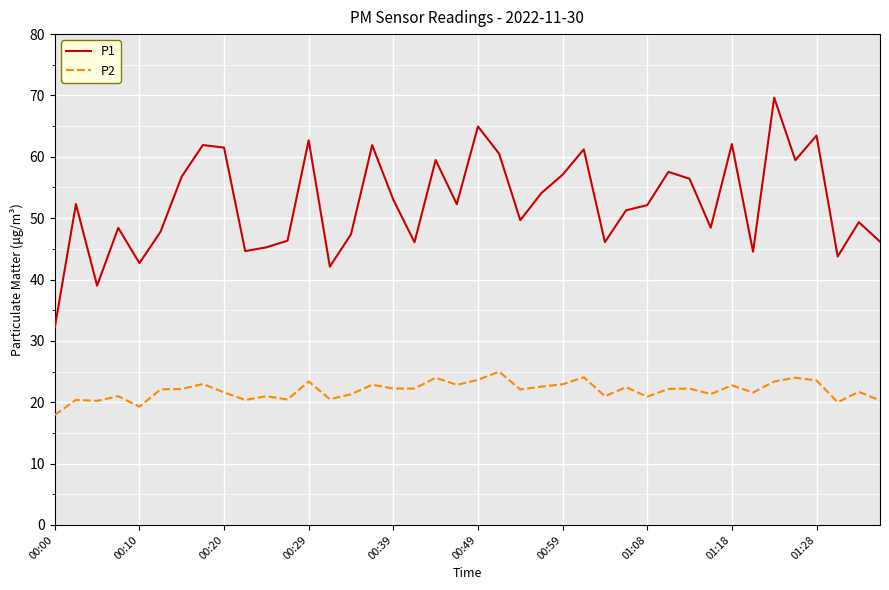

True or false: P2 and P1 cross at least once.

False